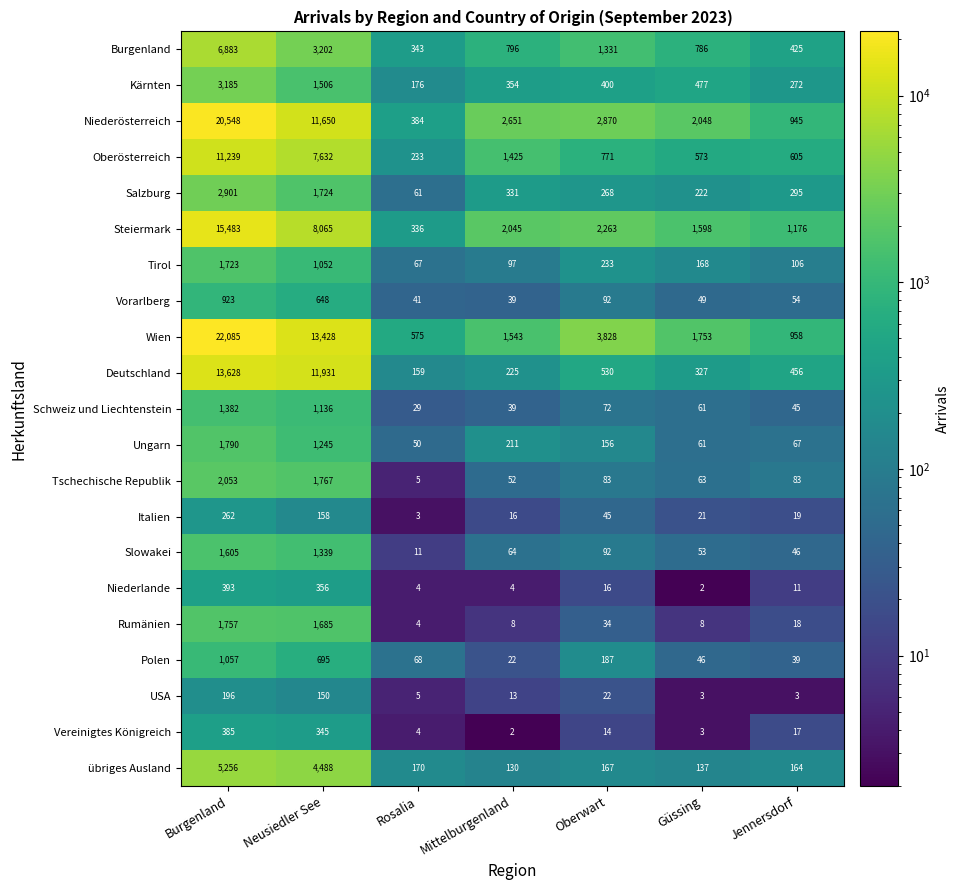

Which series changed the most between Rosalia and Oberwart?

Wien